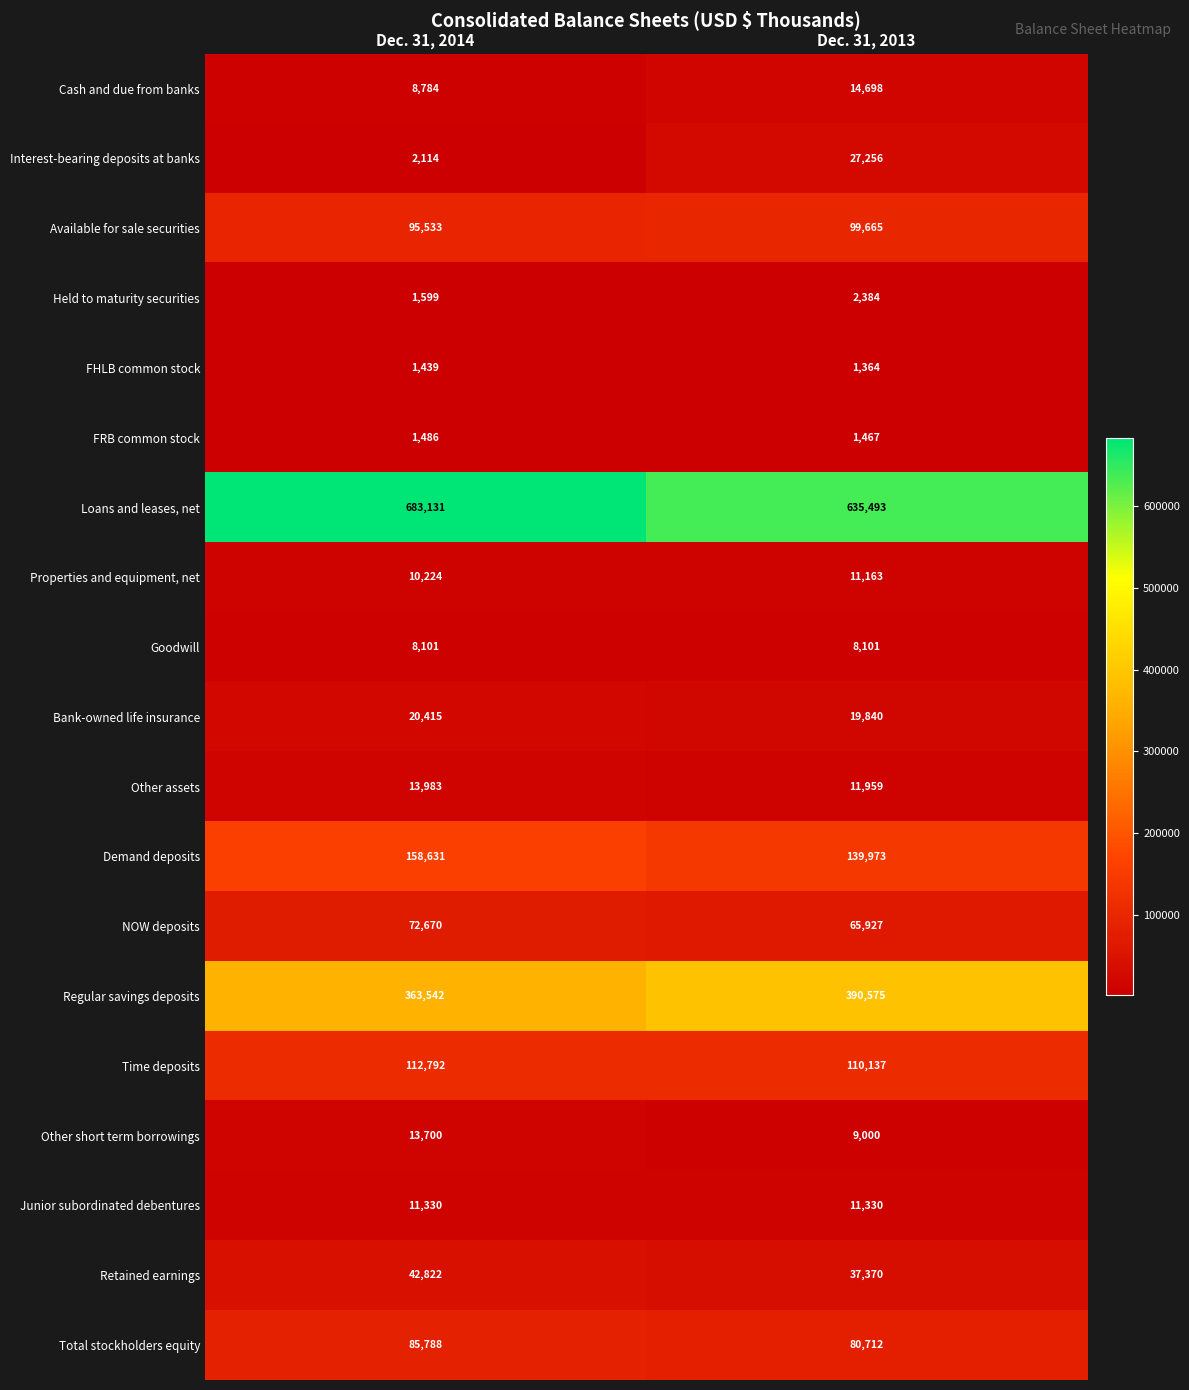

Read the Available for sale securities value at Dec. 31, 2013.

99665